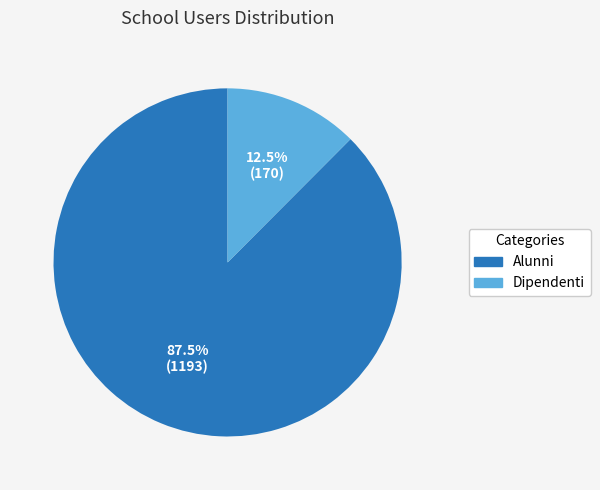

Rank the categories by value from highest to lowest.

Alunni, Dipendenti